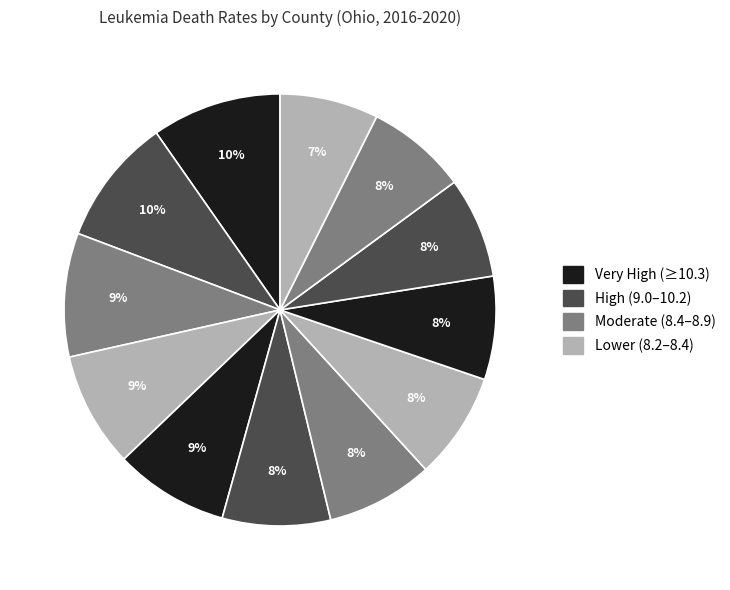

How many segments does this pie chart have?

12